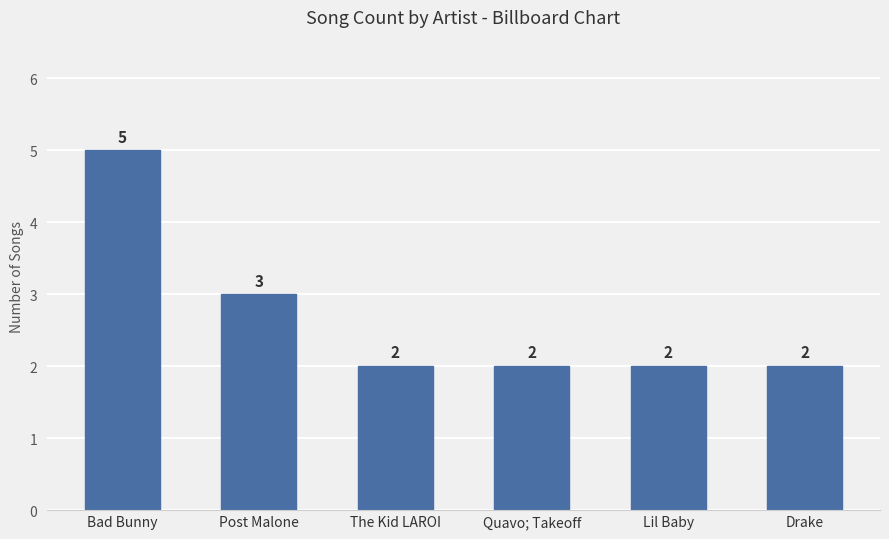

What is the greatest value displayed?

5